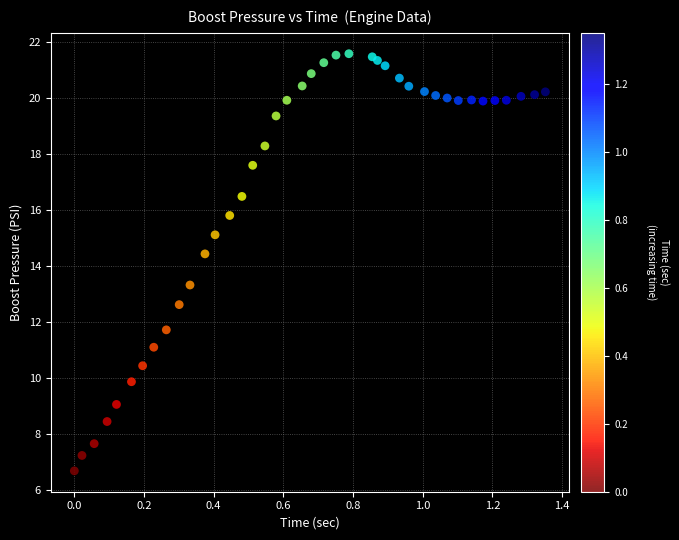

What is the range of Y values (max minus min)?

14.9